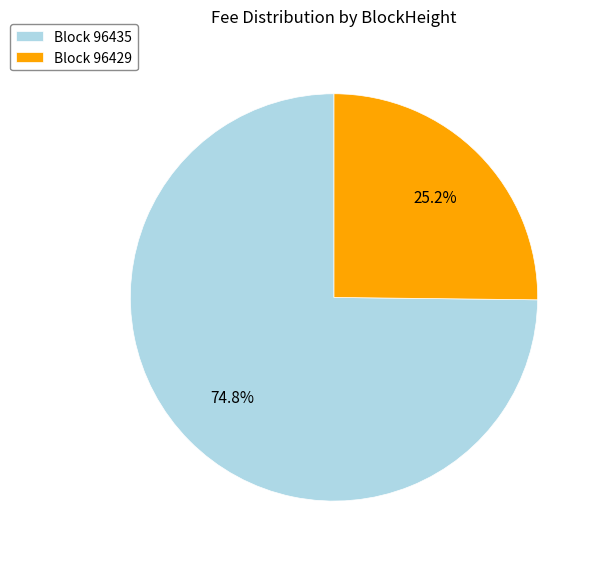

How much of the chart is everything except Block 96435?

25.2%